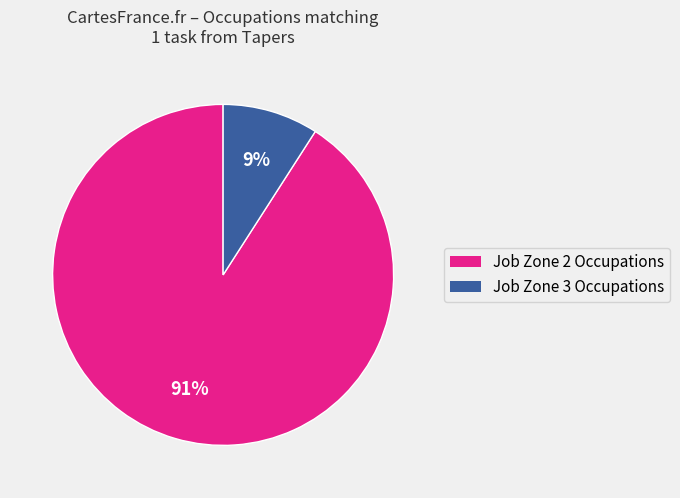

To the nearest percent, what is the average slice percentage?

50%